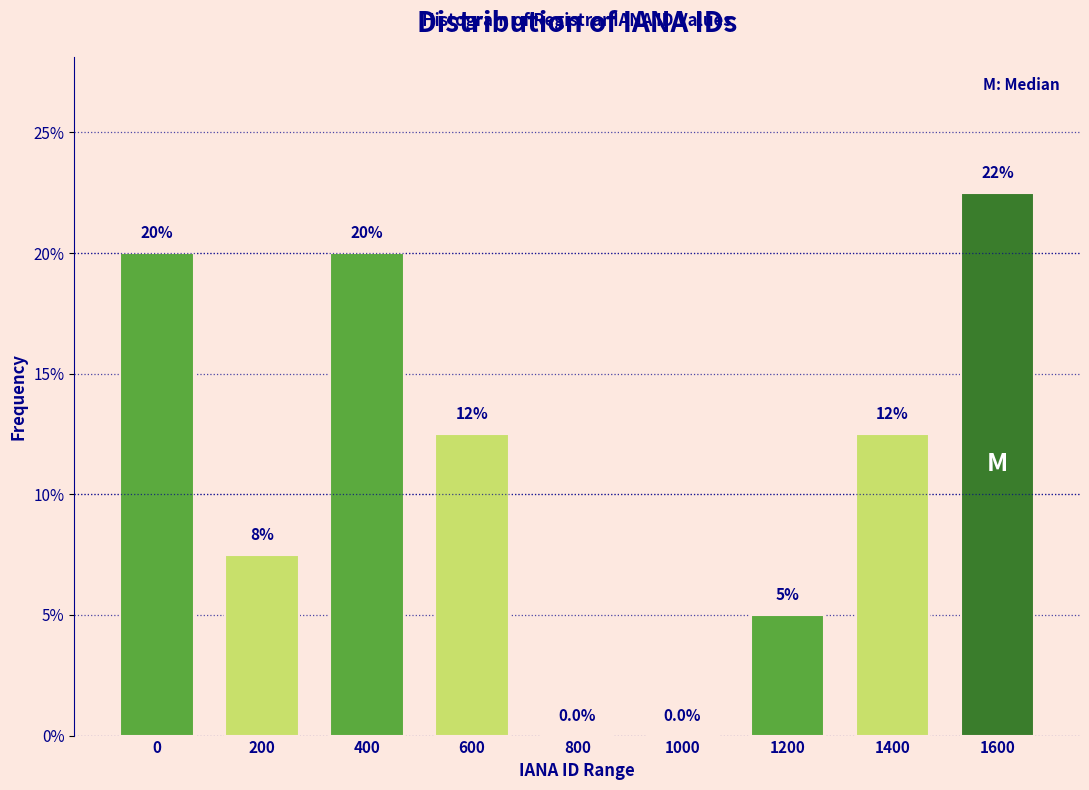

Reading right to left, transcribe all the data shown in this chart.

1600=22.5	1400=12.5	1200=5.0	1000=0.0	800=0.0	600=12.5	400=20.0	200=7.5	0=20.0